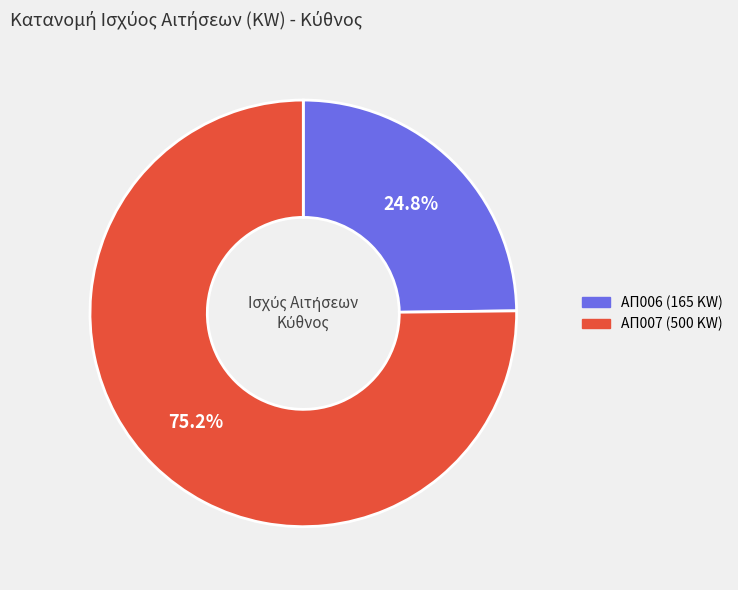

Count the number of slices in the pie.

2